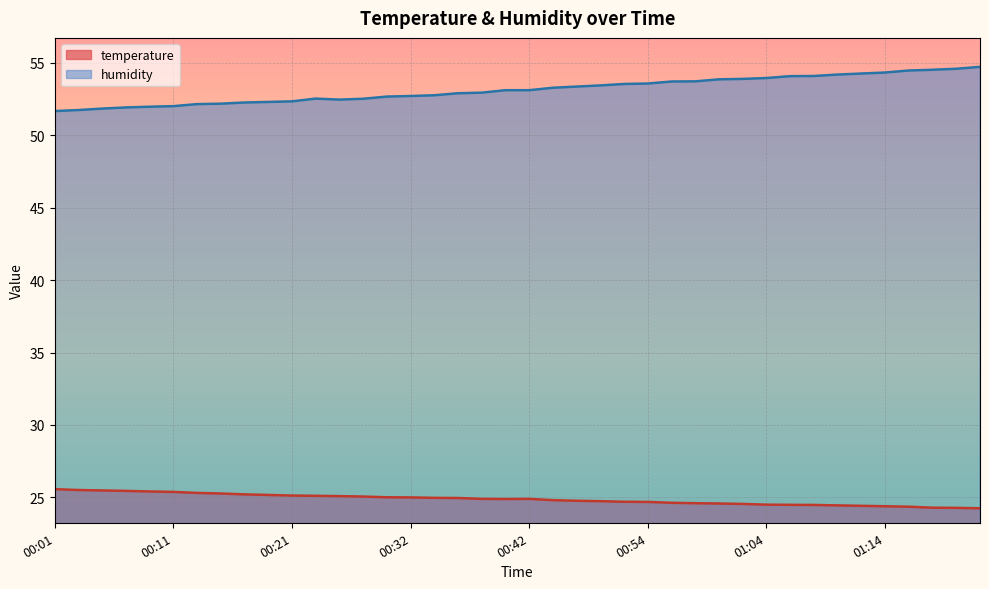

Is the value of temperature at 00:34 greater than the value of humidity at 00:58?

No